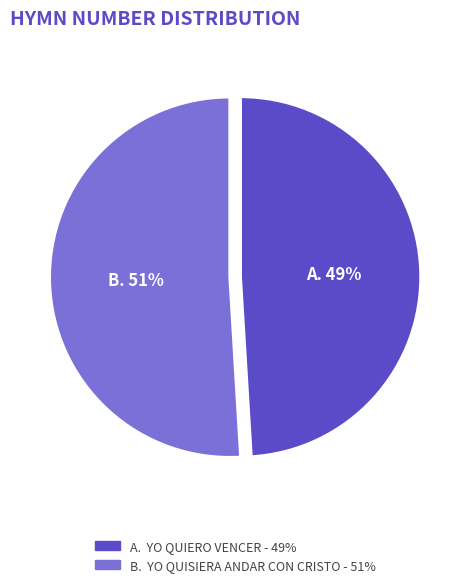

Does any single category account for the majority?

Yes